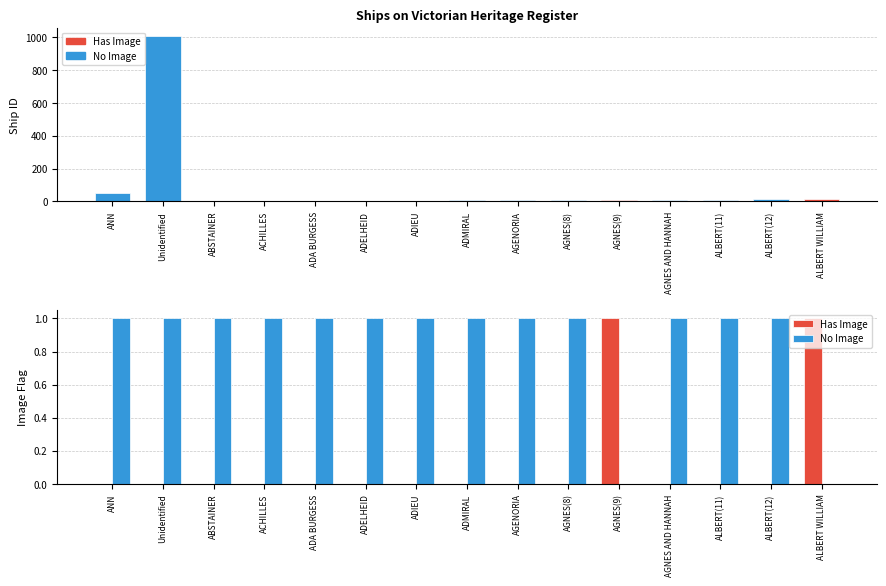

Are the bars horizontal?

No